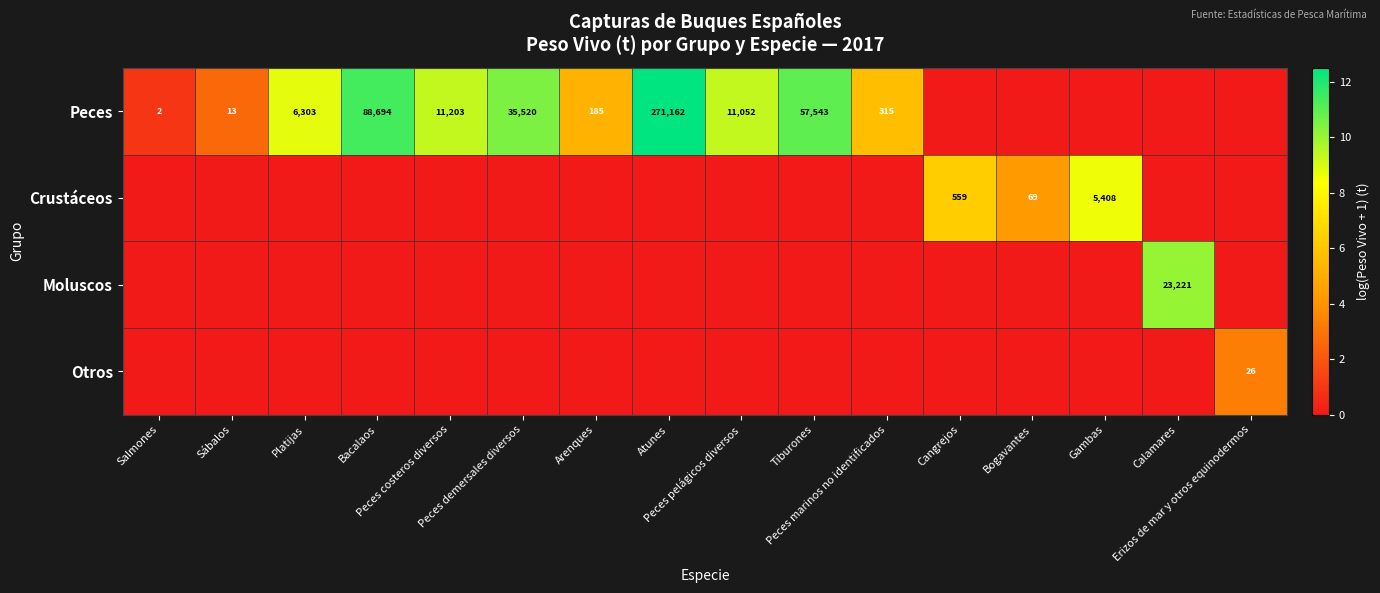

Which series has the largest total across all categories?

Peces